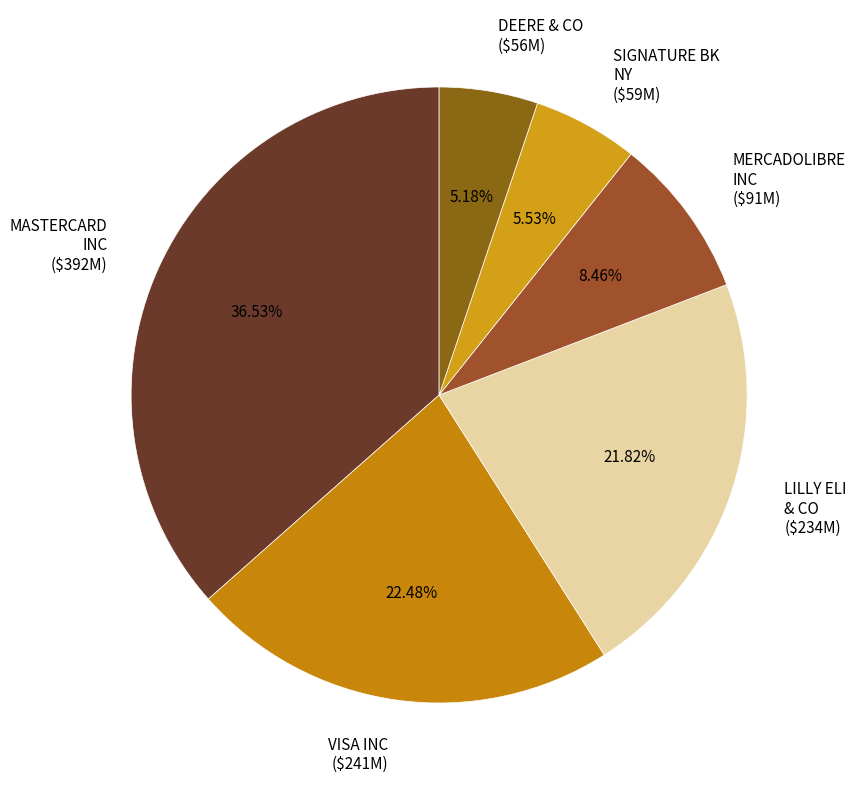

Is VISA INC ($241M) the majority of the pie?

No